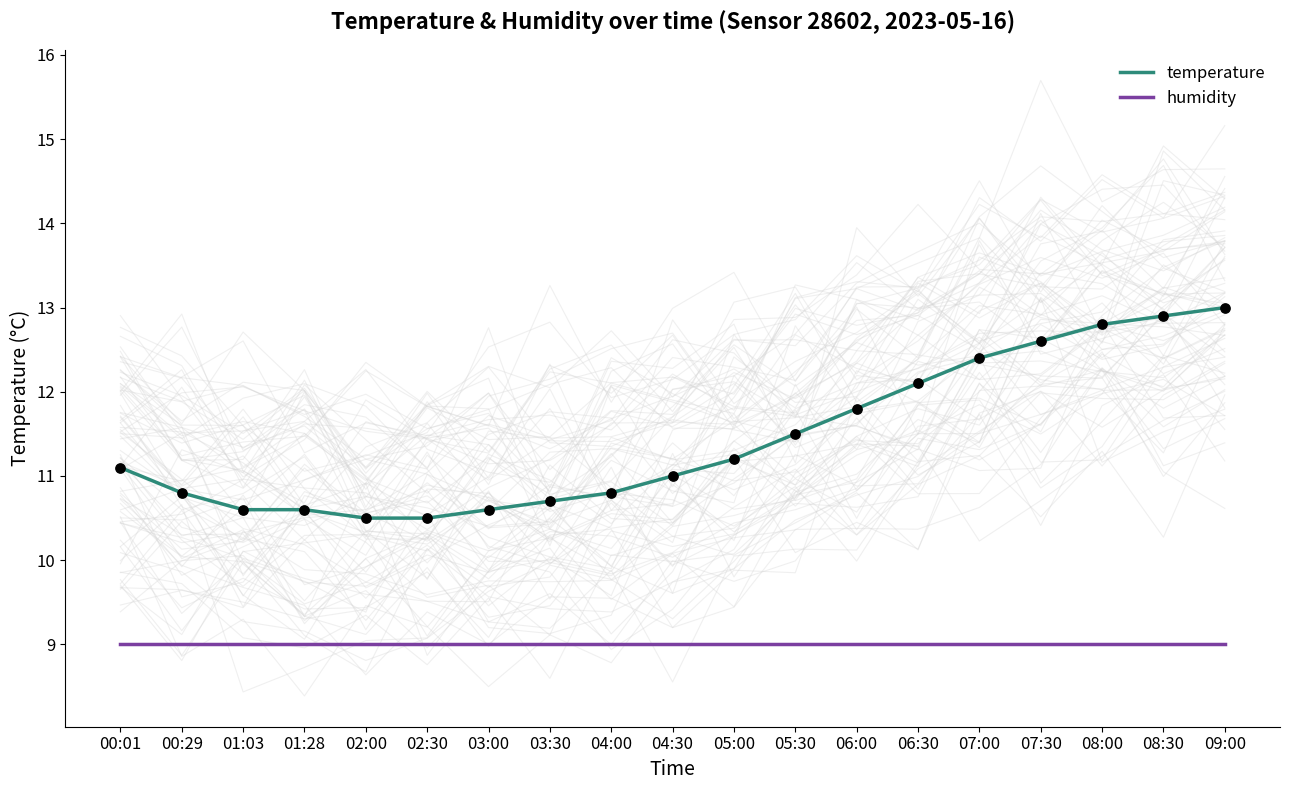

Which series contains the highest Y value?

temperature